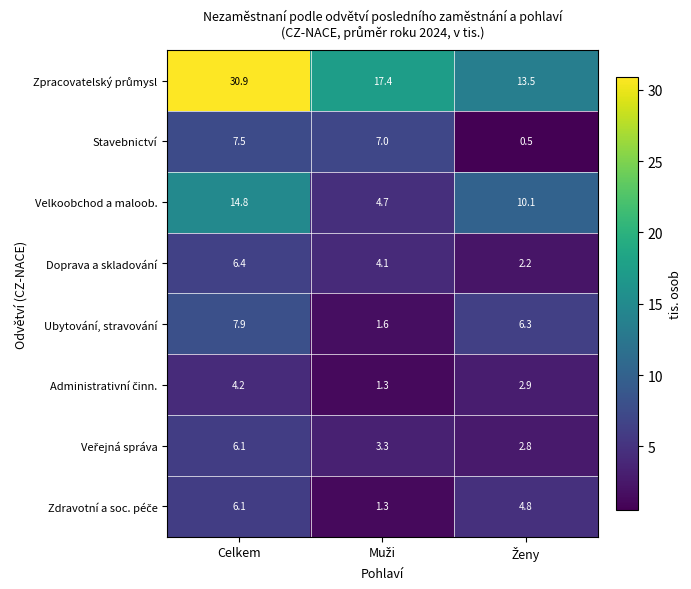

At which category is the sum across all series the highest?

Celkem